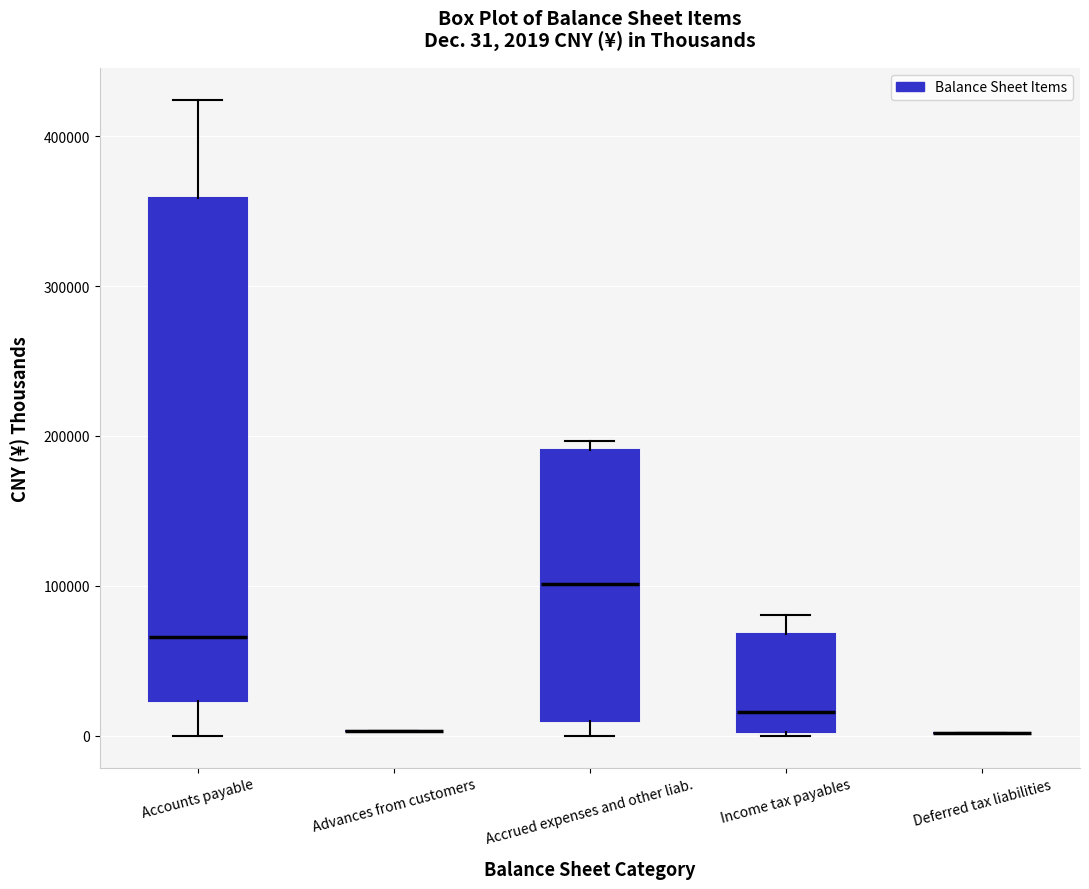

Comparing the boxes themselves (not the whiskers), which one is the tallest?

Accounts payable